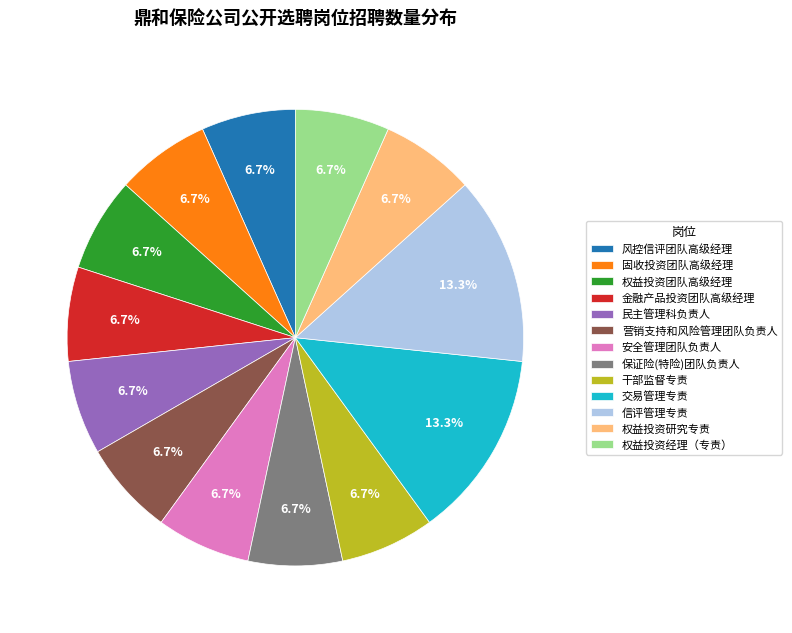

Count the number of slices in the pie.

13